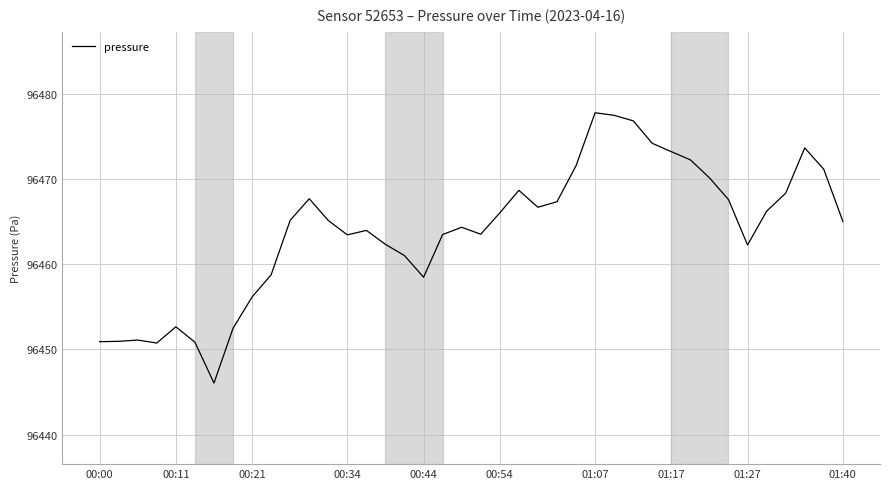

What is the greatest value displayed?

96477.8